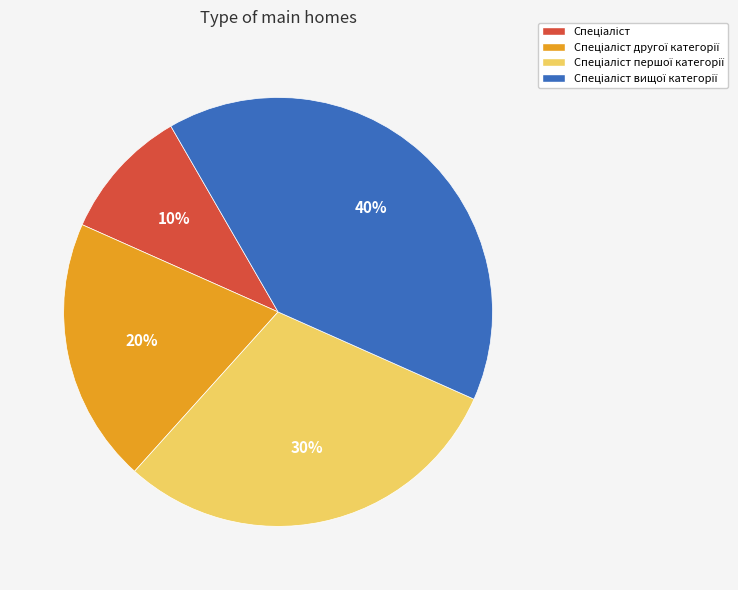

Is there a majority slice in this chart?

No